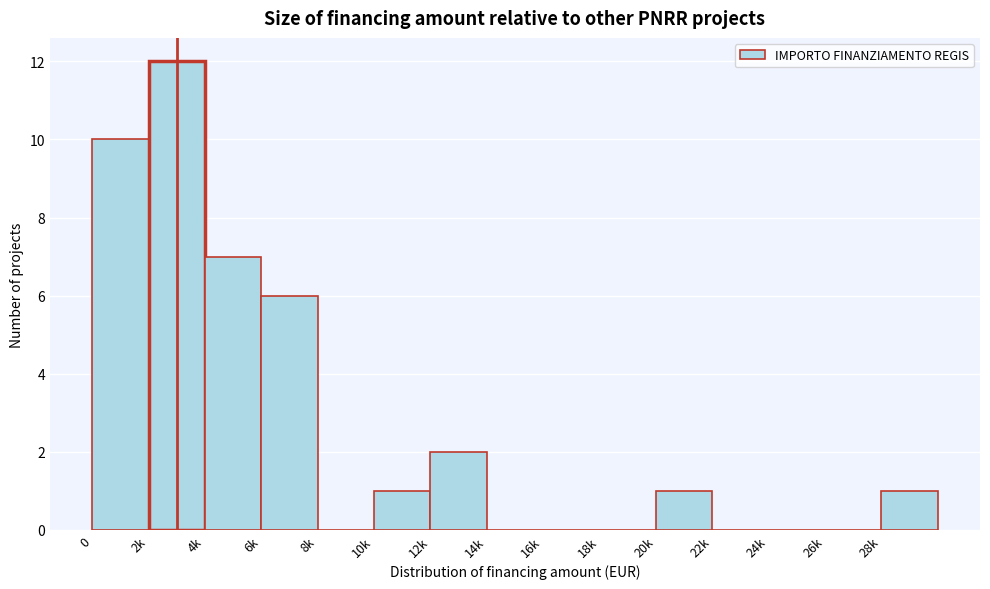

Reading left to right, extract all data points from this chart.

0=10	2k=12	4k=7	6k=6	8k=0	10k=1	12k=2	14k=0	16k=0	18k=0	20k=1	22k=0	24k=0	26k=0	28k=1